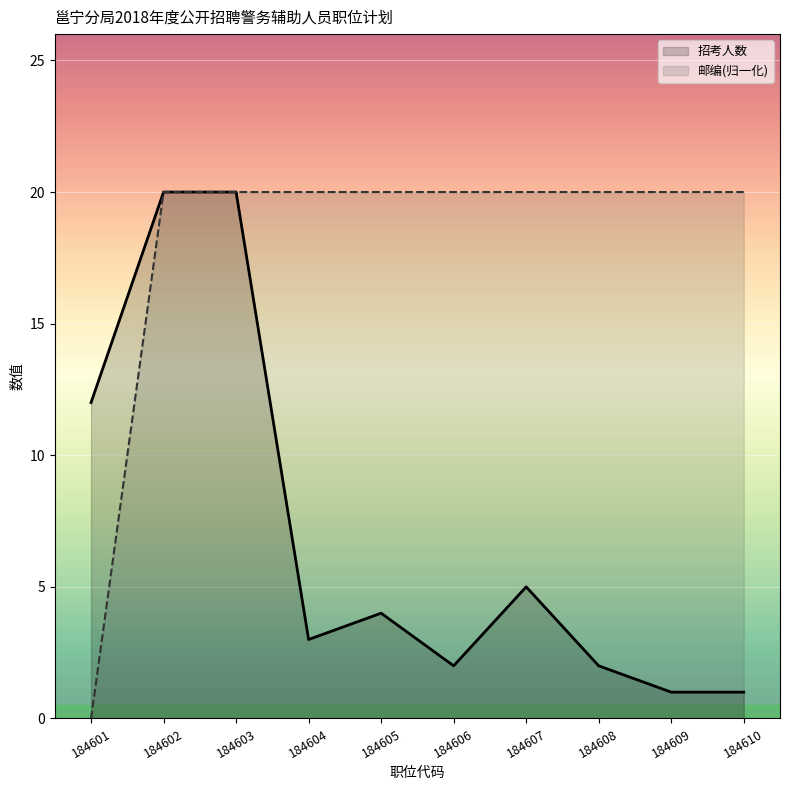

True or false: 招考人数 has more than 0 interior local peaks.

True